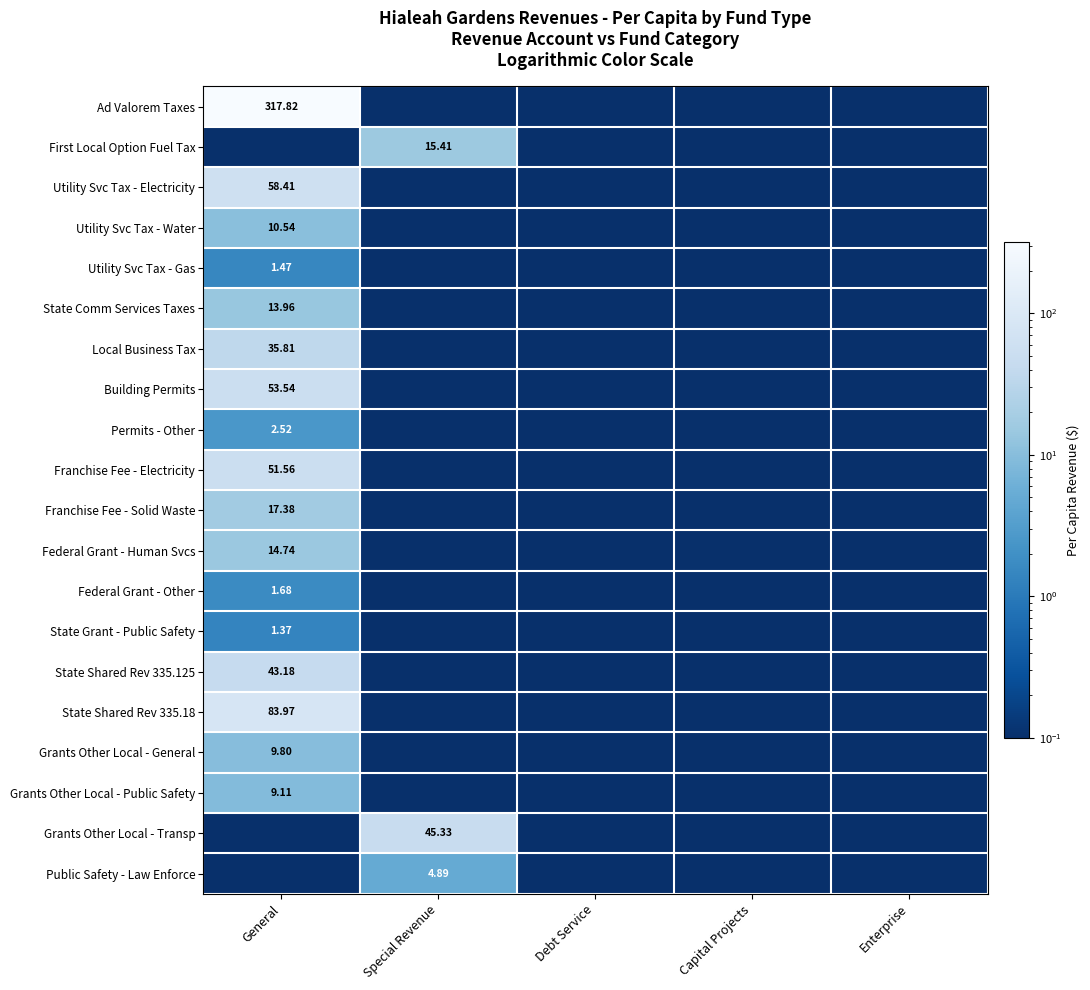

What is the maximum value shown in the chart?

317.8